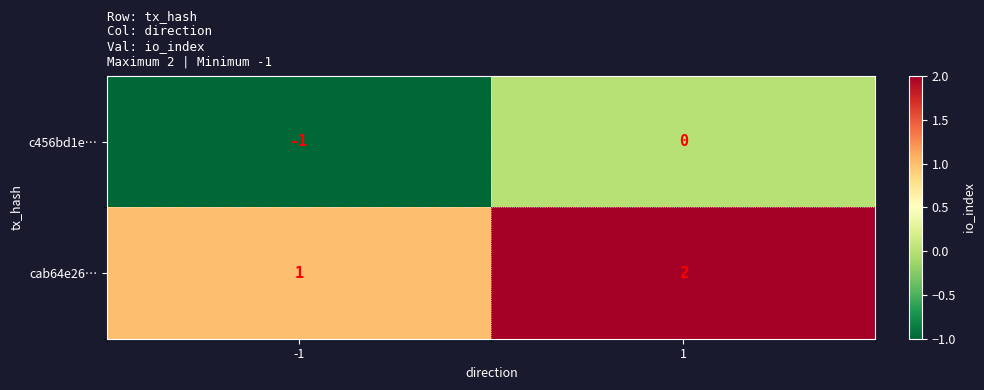

Which series has the largest total across all categories?

cab64e26…